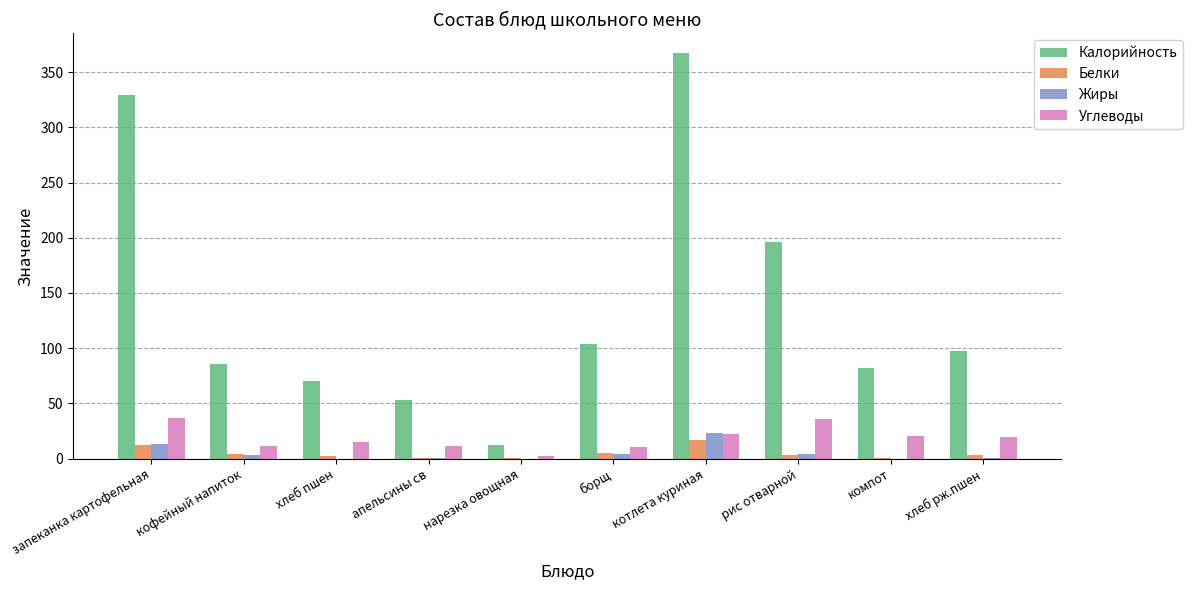

Is it true that Углеводы equals 11.2 at кофейный напиток?

True